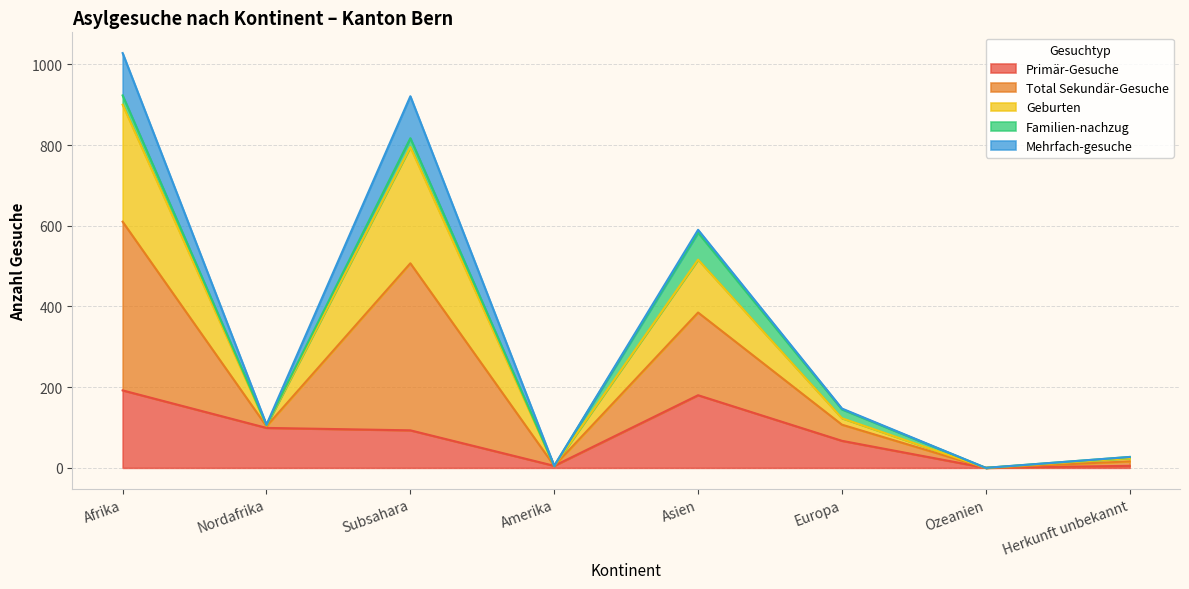

At which label does Geburten reach its peak?

Afrika